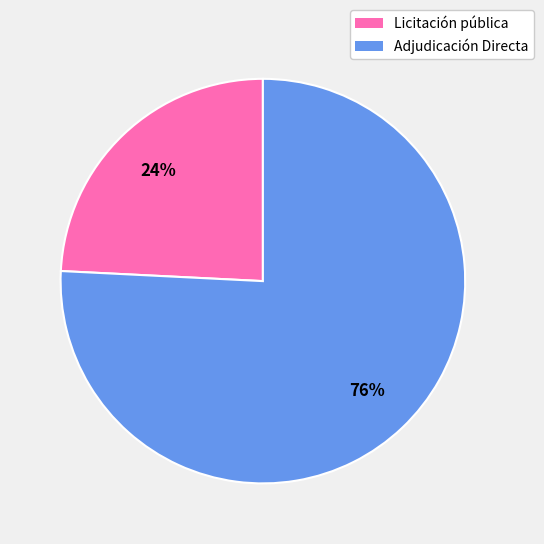

To the nearest percent, what is the difference between the largest and smallest slice percentages?

52%